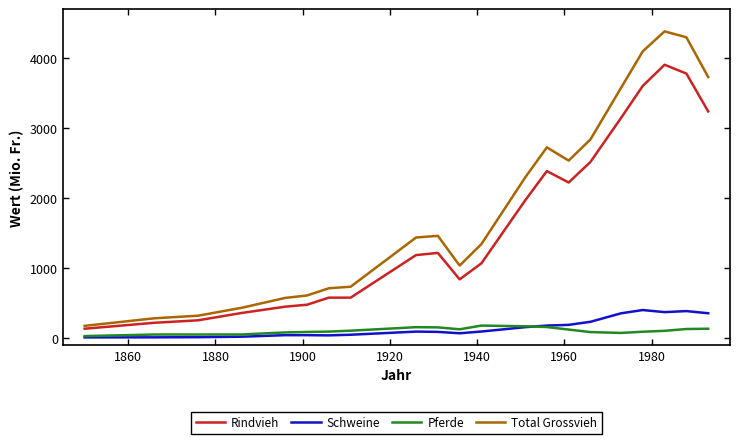

True or false: Schweine and Total Grossvieh intersect in this chart.

False